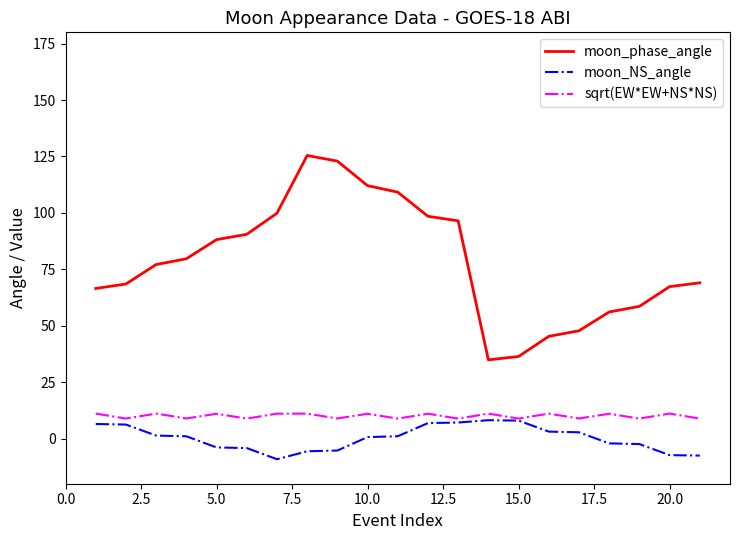

How many lines are shown in the chart?

3